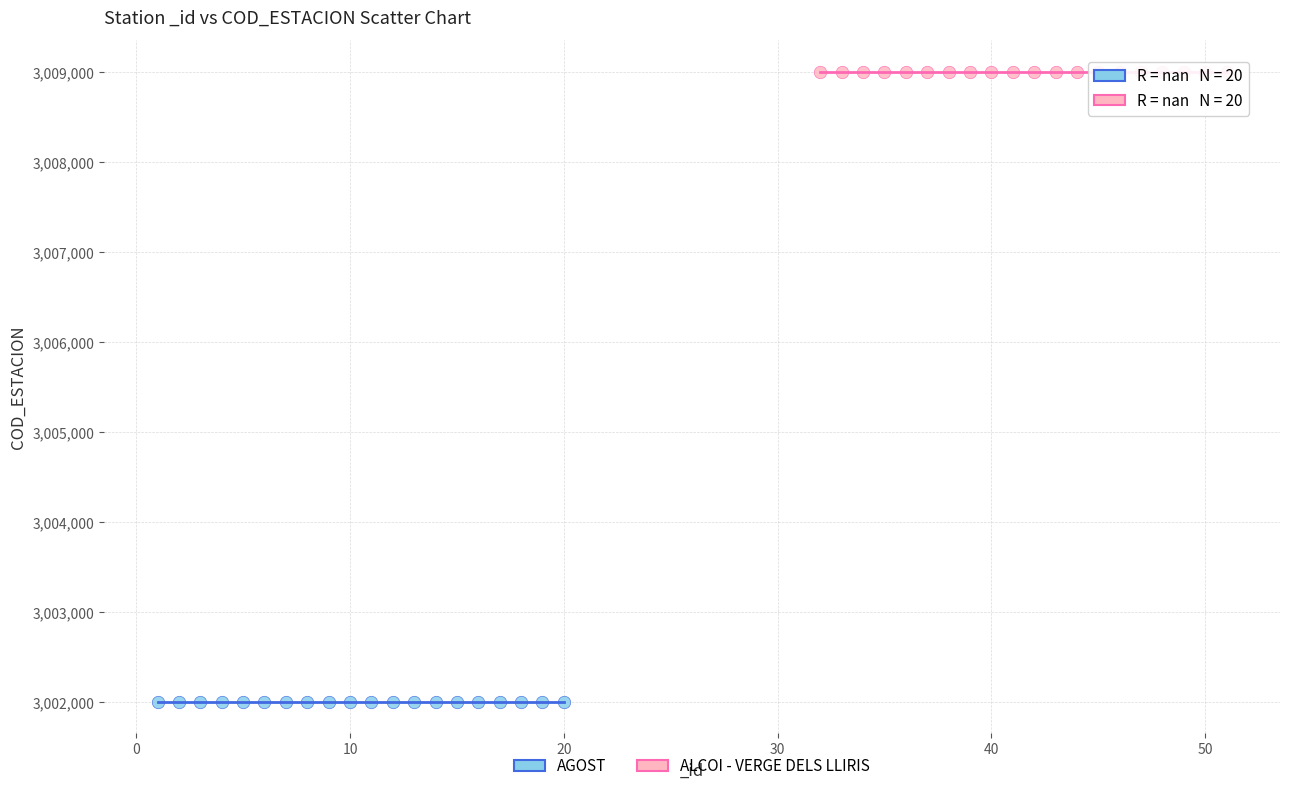

Which series contains the lowest Y value?

AGOST